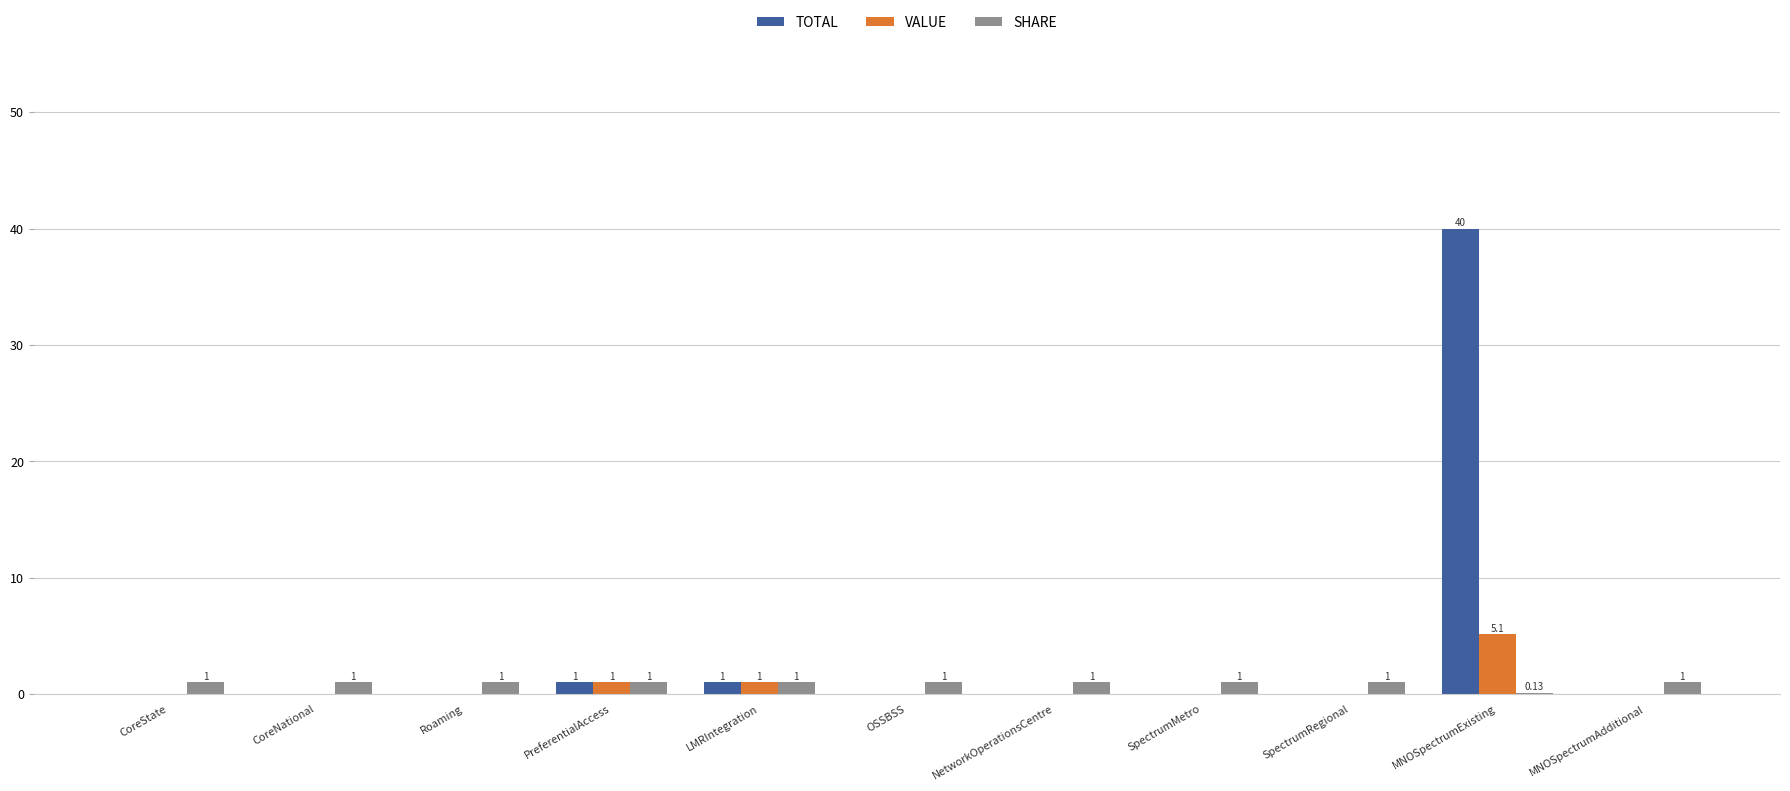

What is the sum of the VALUE values at LMRIntegration and NetworkOperationsCentre?

1.0